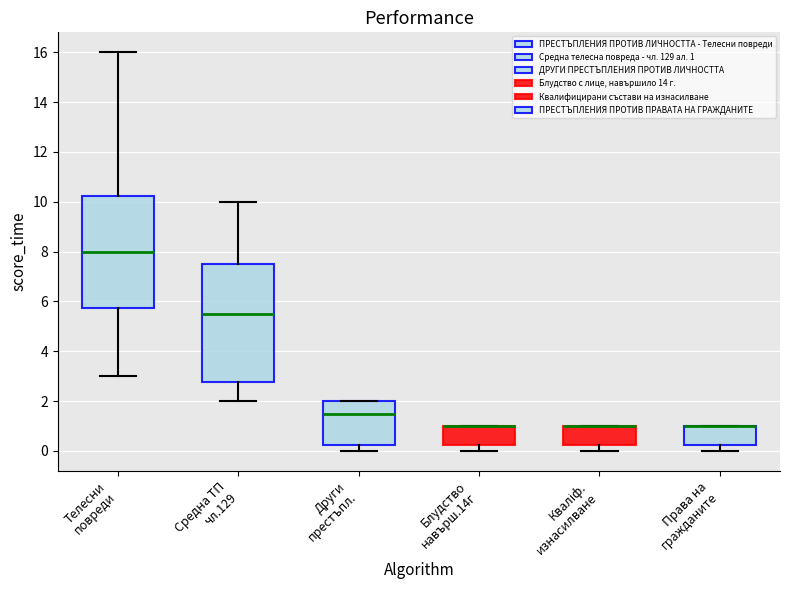

Reading left to right, transcribe this box plot: for each box, give where its median line is, the range the box spans, and where its two whiskers end, as read against the y-axis. The values are not printed on the chart, so give them approximately, as read against the axis.

Телесни повреди: median 8.0, box 5.8 to 10.2, whiskers 3.0 to 16.0
Средна ТП чл.129: median 5.6, box 2.8 to 7.6, whiskers 2.0 to 10.0
Други престъпл.: median 1.6, box 0.2 to 2.0, whiskers 0.0 to 2.0
Блудство навърш.14г: median 1.0 (drawn on the box's upper edge), box 0.2 to 1.0, whiskers 0.0 to 1.0
Кваліф. изнасилване: median 1.0 (drawn on the box's upper edge), box 0.2 to 1.0, whiskers 0.0 to 1.0
Права на гражданите: median 1.0 (drawn on the box's upper edge), box 0.2 to 1.0, whiskers 0.0 to 1.0